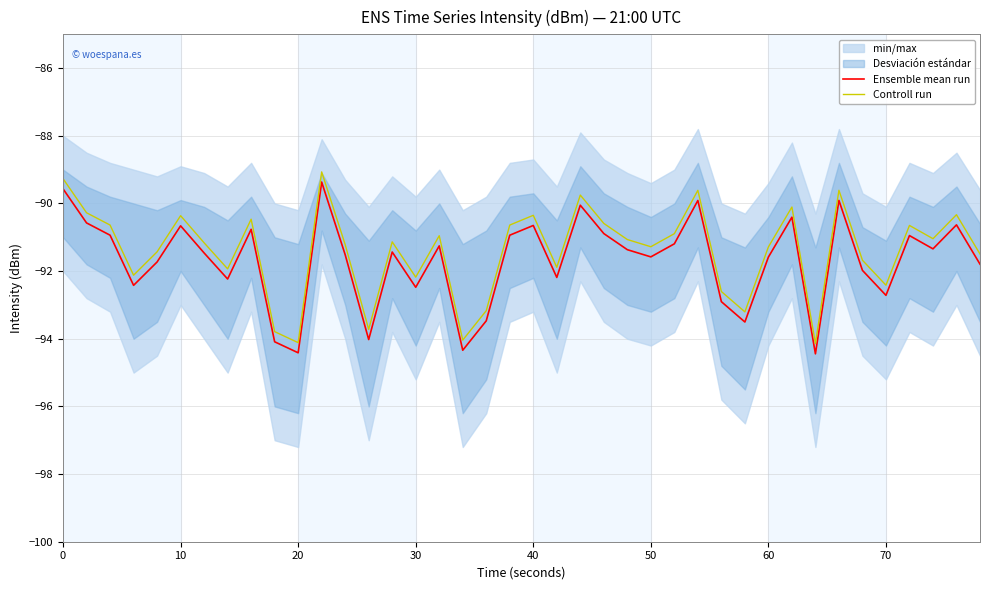

What is the sum of the Ensemble mean run values at 40 and 70?

-183.4